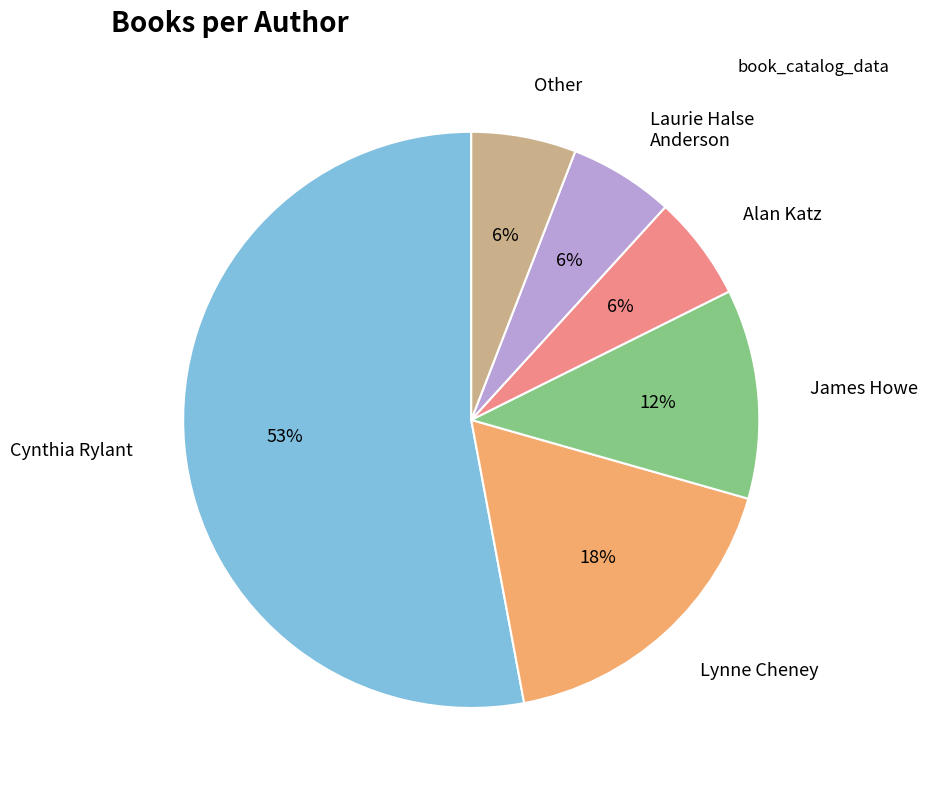

Does Cynthia Rylant account for over 50% of the chart?

Yes